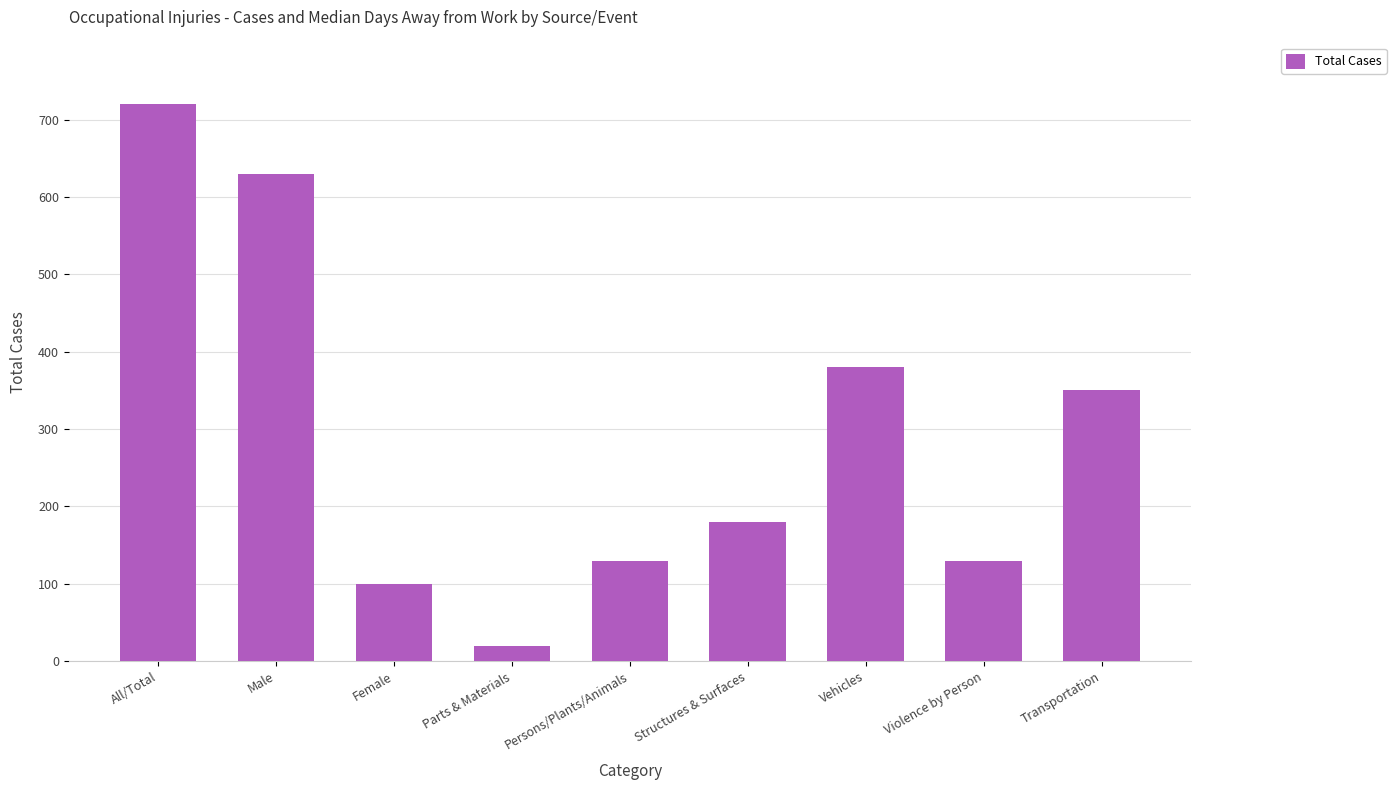

Read the value at Structures & Surfaces, to the nearest 50.

200